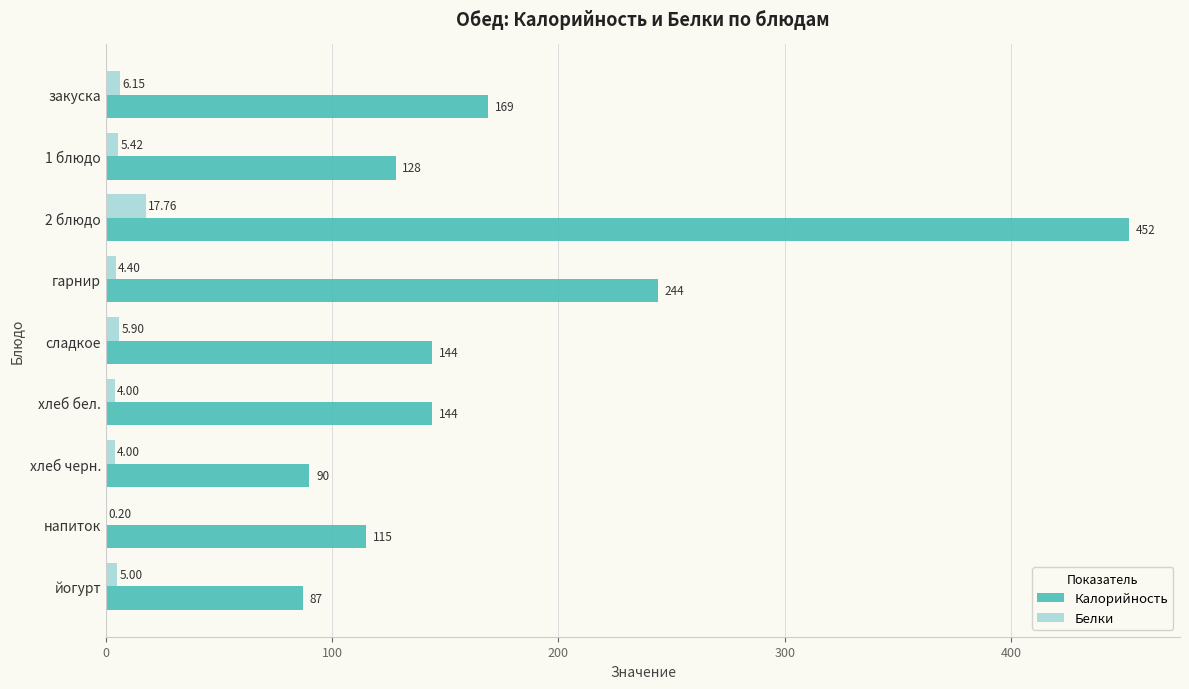

At which category is the sum across all series the highest?

2 блюдо